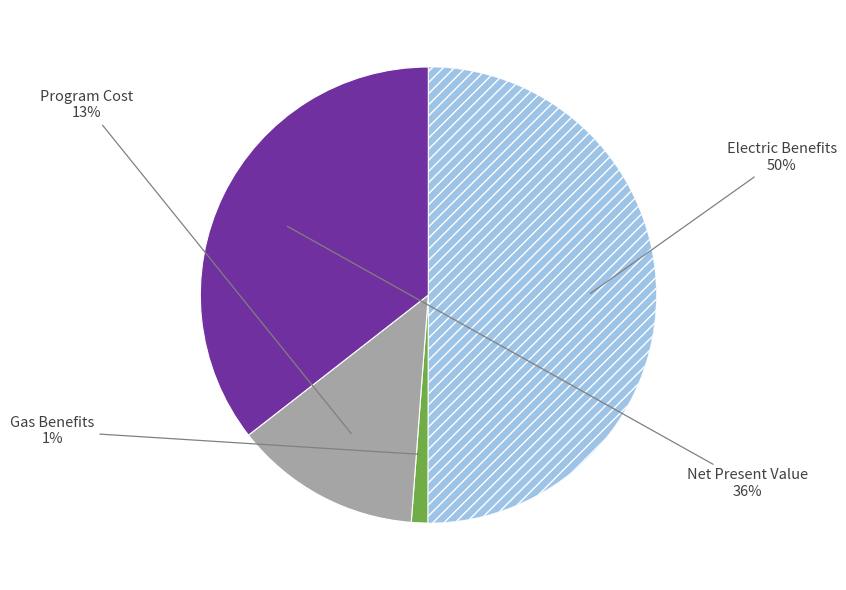

To the nearest percent, what is the average slice percentage?

25%